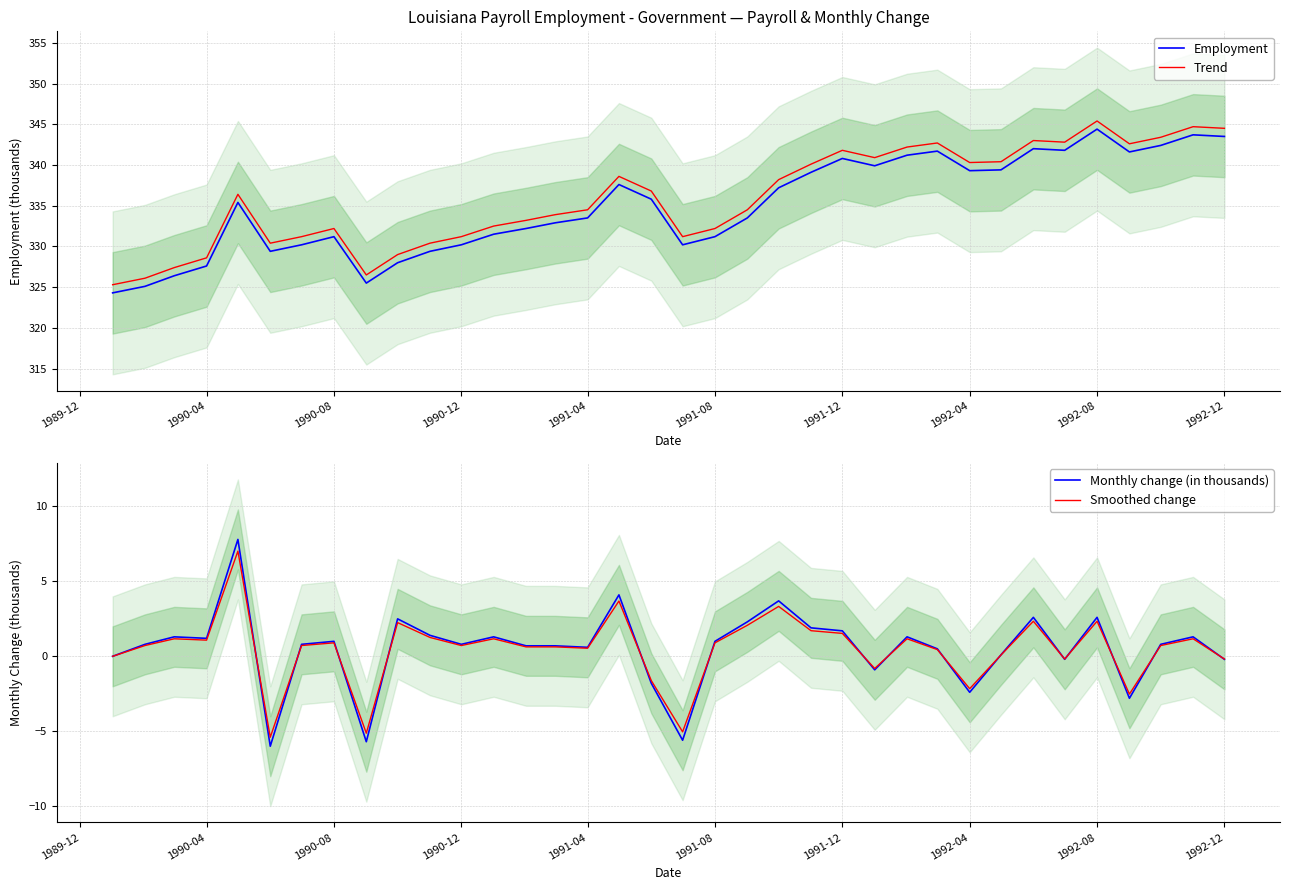

List the series in order of their peak value, lowest first.

Smoothed change, Monthly change (in thousands), Employment, Trend